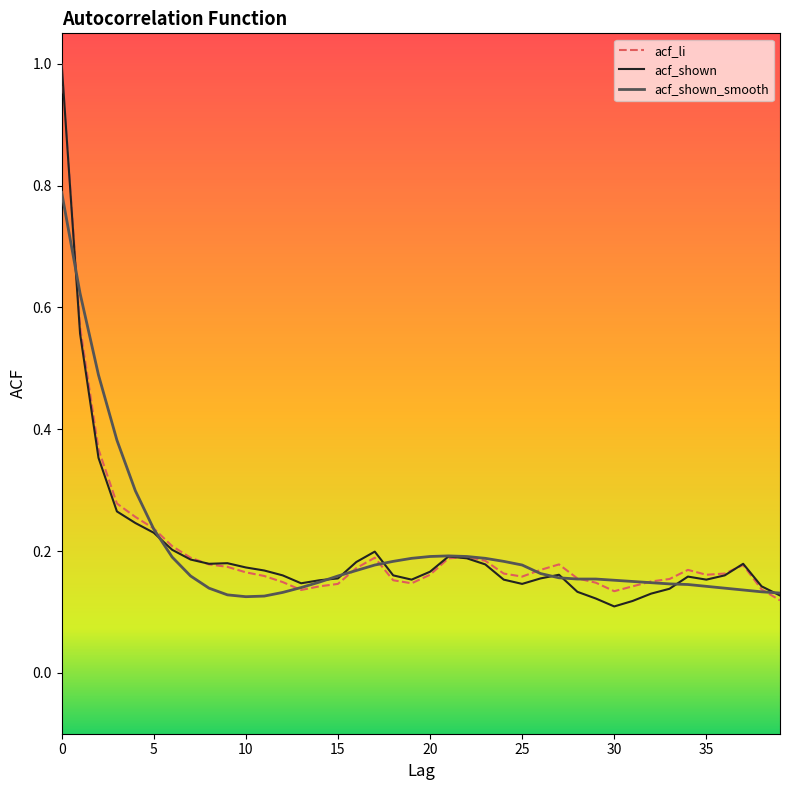

What is the maximum value shown in the chart?

1.0